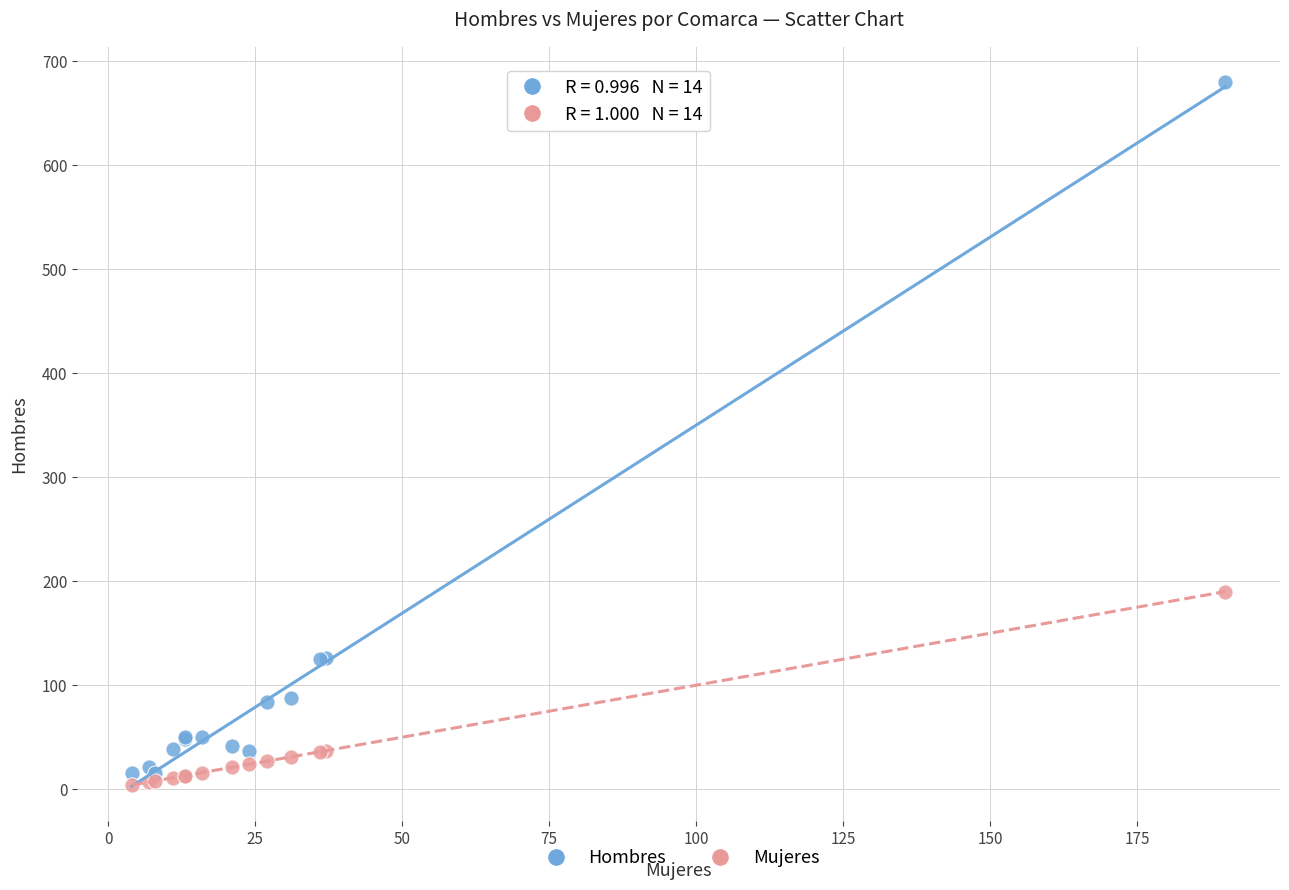

What are all the series names shown in the legend?

Hombres, Mujeres